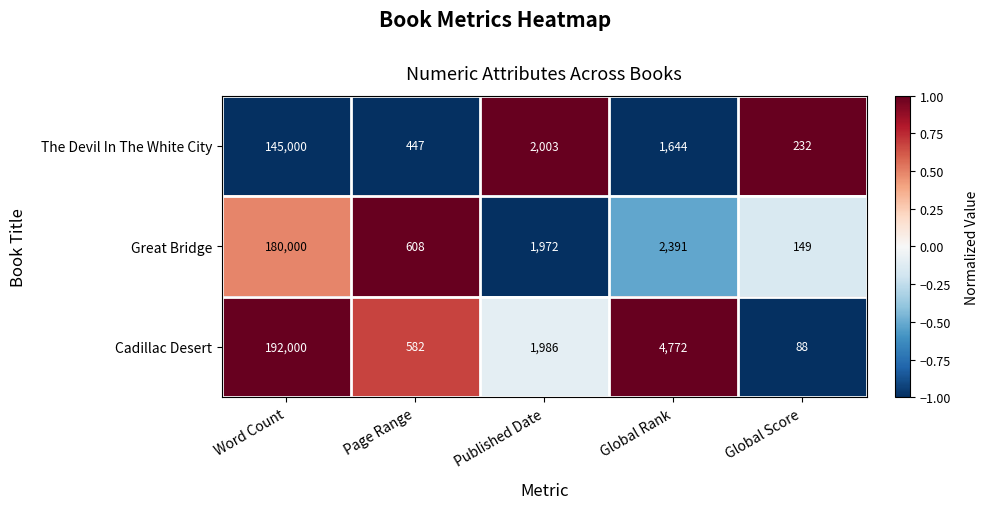

Count the number of data series in this chart.

3